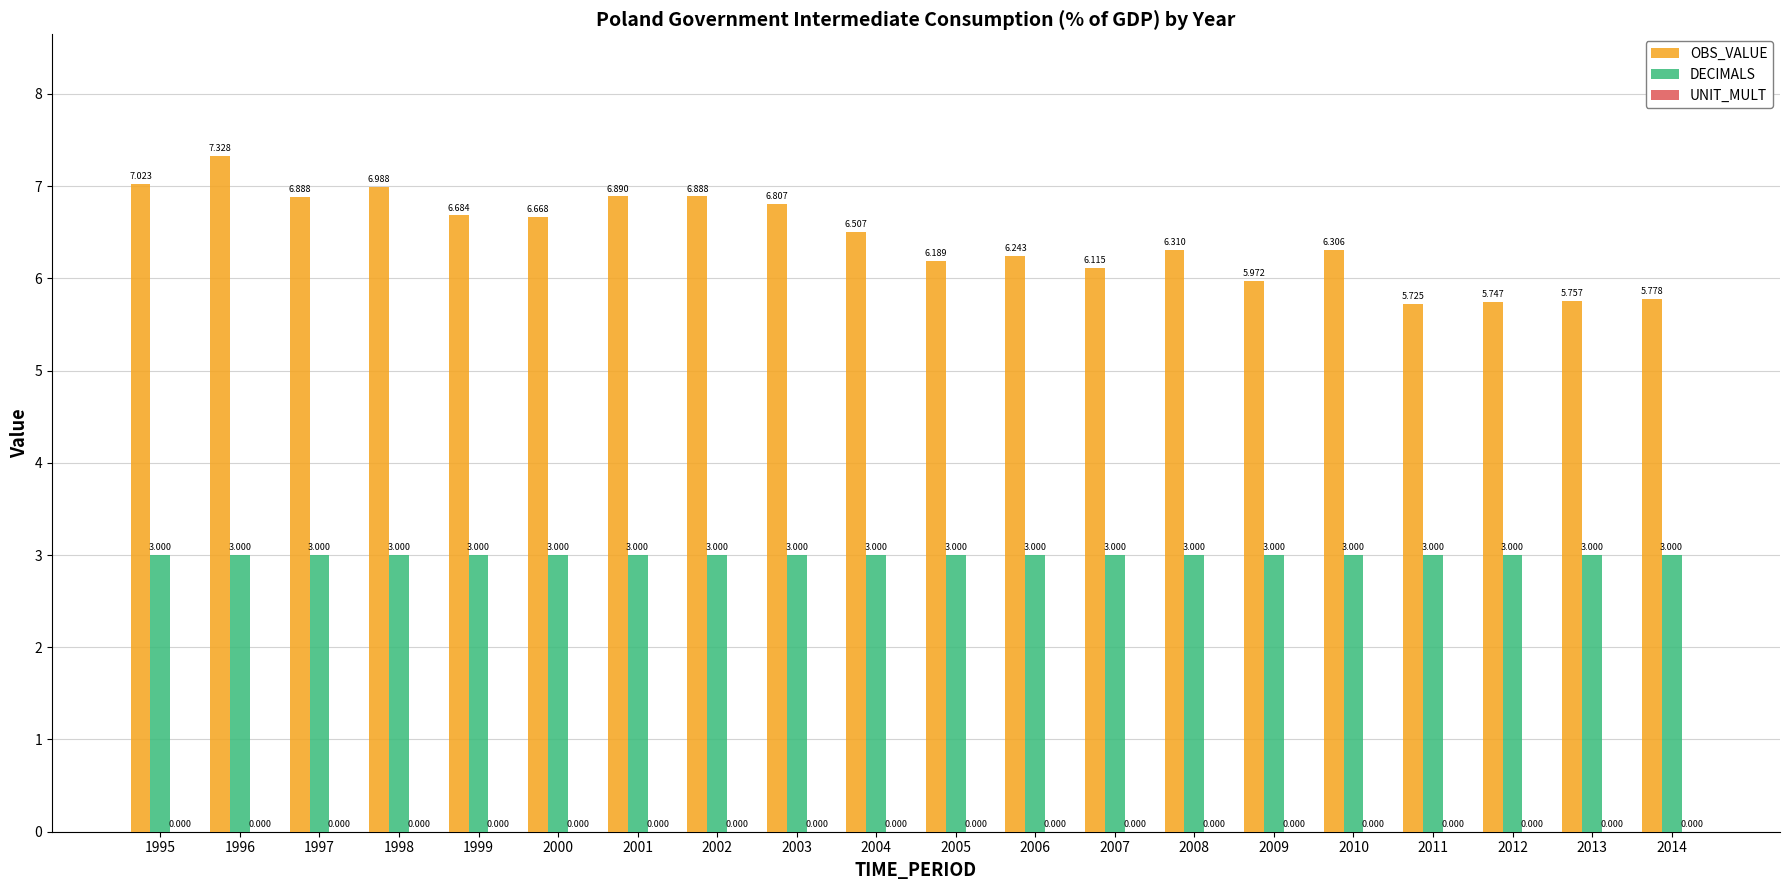

At which category is the sum across all series the highest?

1996